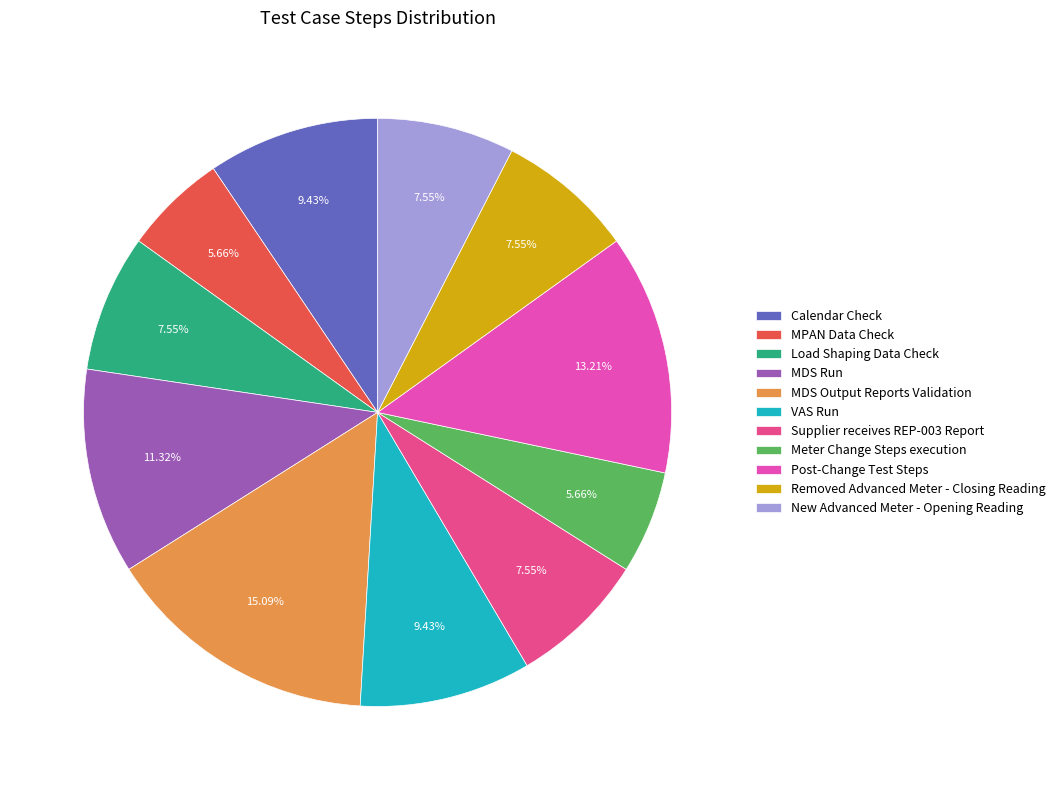

To the nearest percent, what is the difference between the largest and smallest slice percentages?

9%